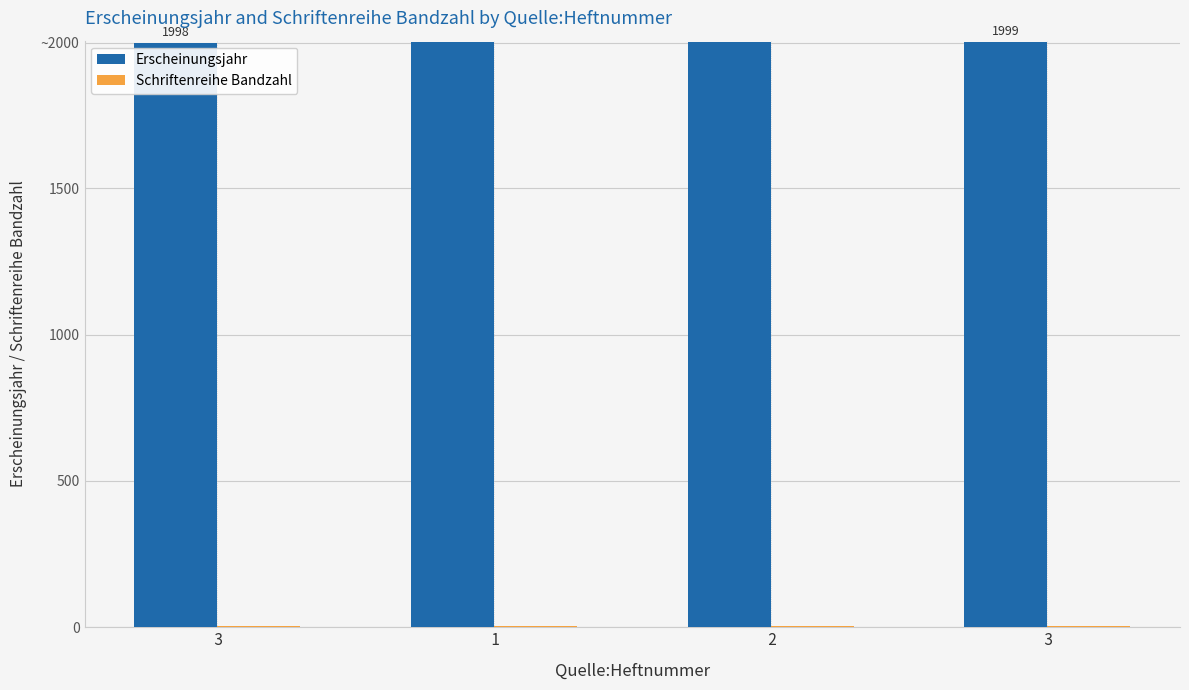

Are the bars horizontal?

No